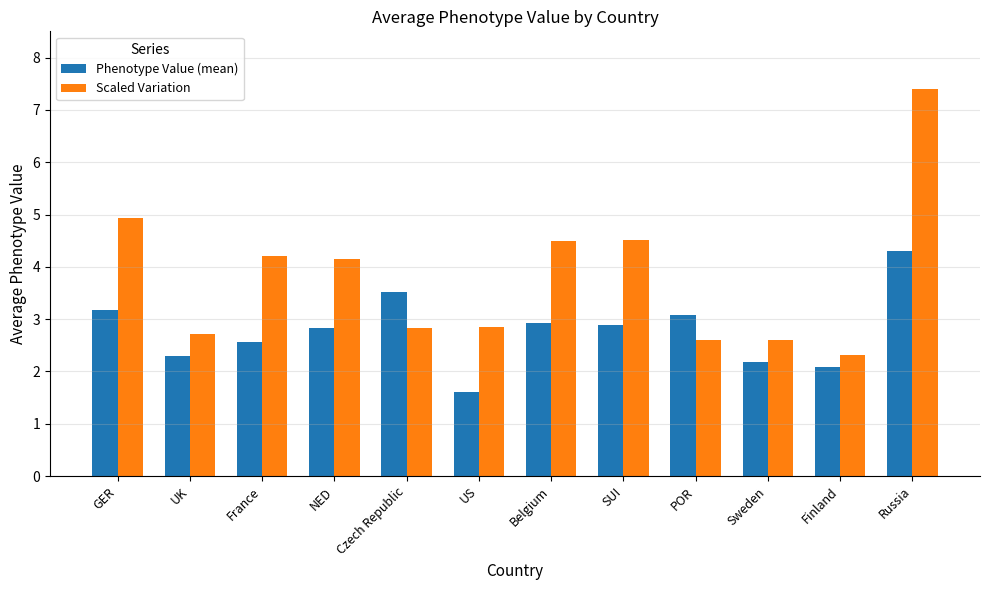

Reading right to left, extract all data points from this chart.

Phenotype Value (mean): Russia=4.3	Finland=2.1	Sweden=2.2	POR=3.1	SUI=2.9	Belgium=2.9	US=1.6	Czech Republic=3.5	NED=2.8	France=2.6	UK=2.3	GER=3.2
Scaled Variation: Russia=7.4	Finland=2.3	Sweden=2.6	POR=2.6	SUI=4.5	Belgium=4.5	US=2.8	Czech Republic=2.8	NED=4.2	France=4.2	UK=2.7	GER=4.9